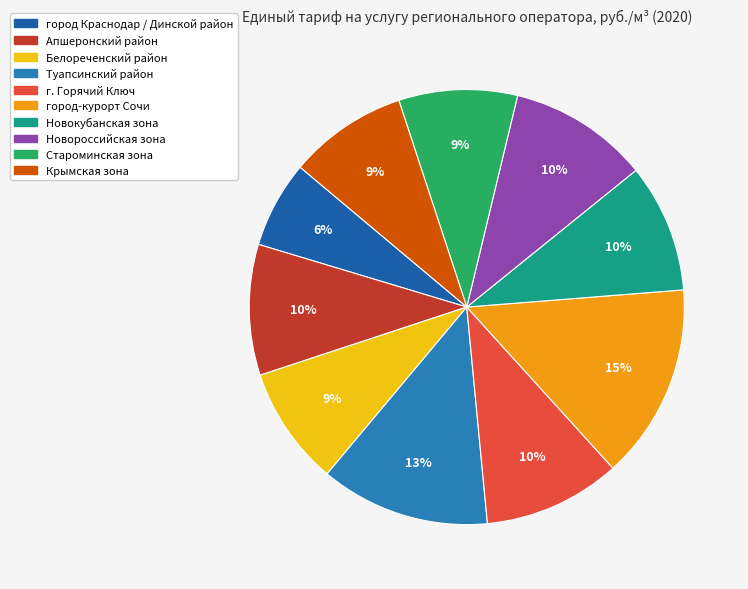

Combined, do Крымская зона and Белореченский район account for over 50%?

No